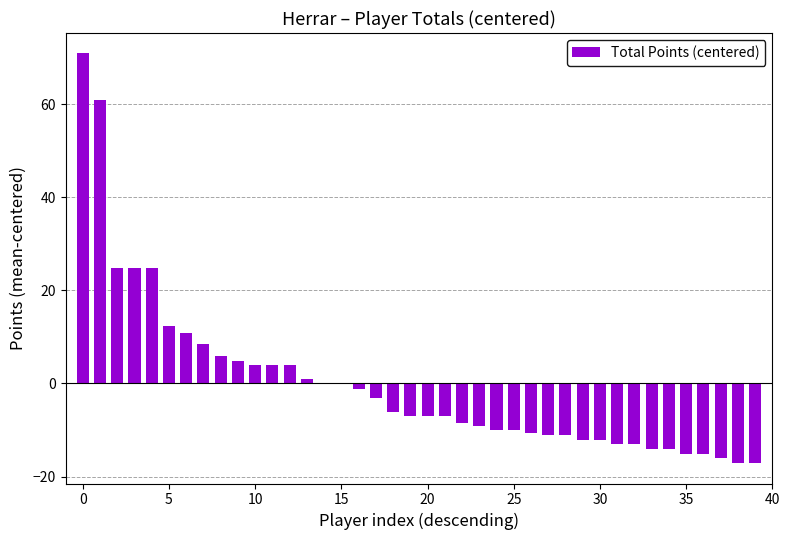

What is the maximum value shown in the chart?

70.9